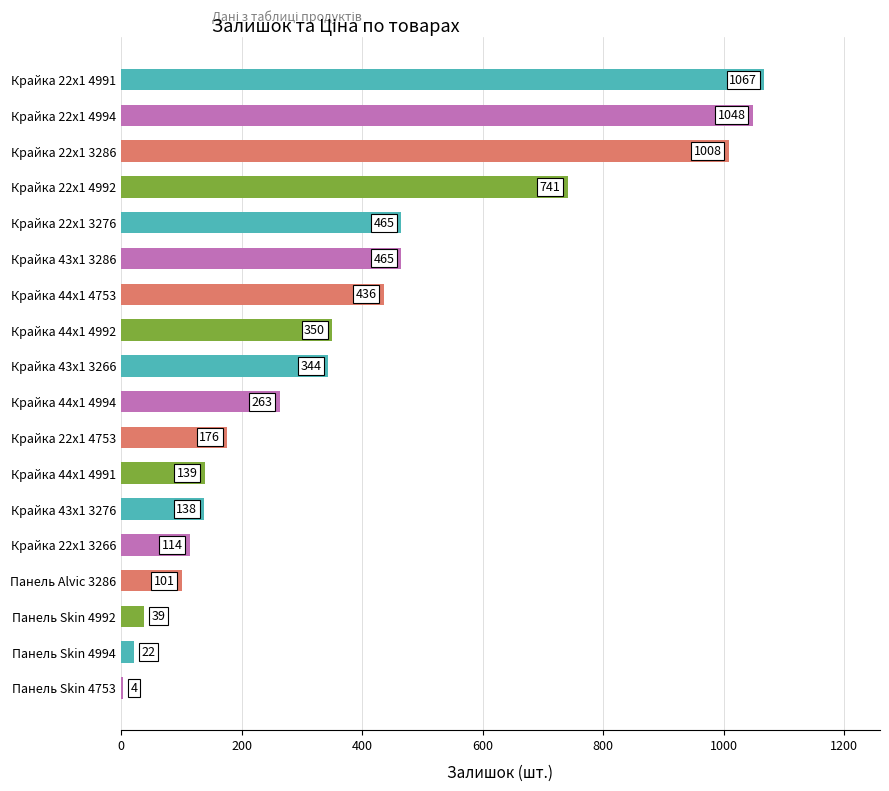

How many data points are less than 344?

9